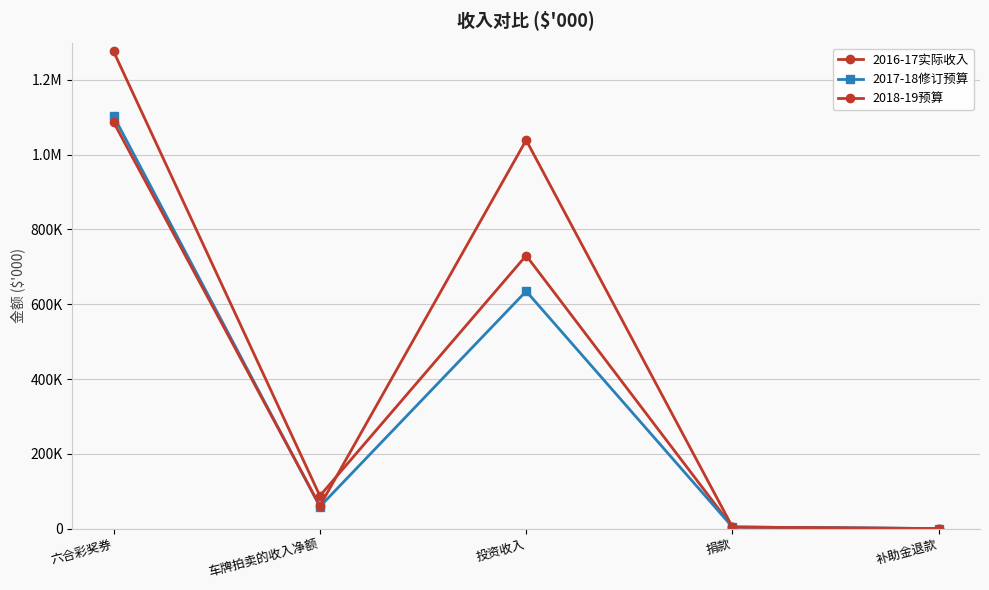

What is the difference between the 2018-19预算 values at 投资收入 and 补助金退款?

1039000